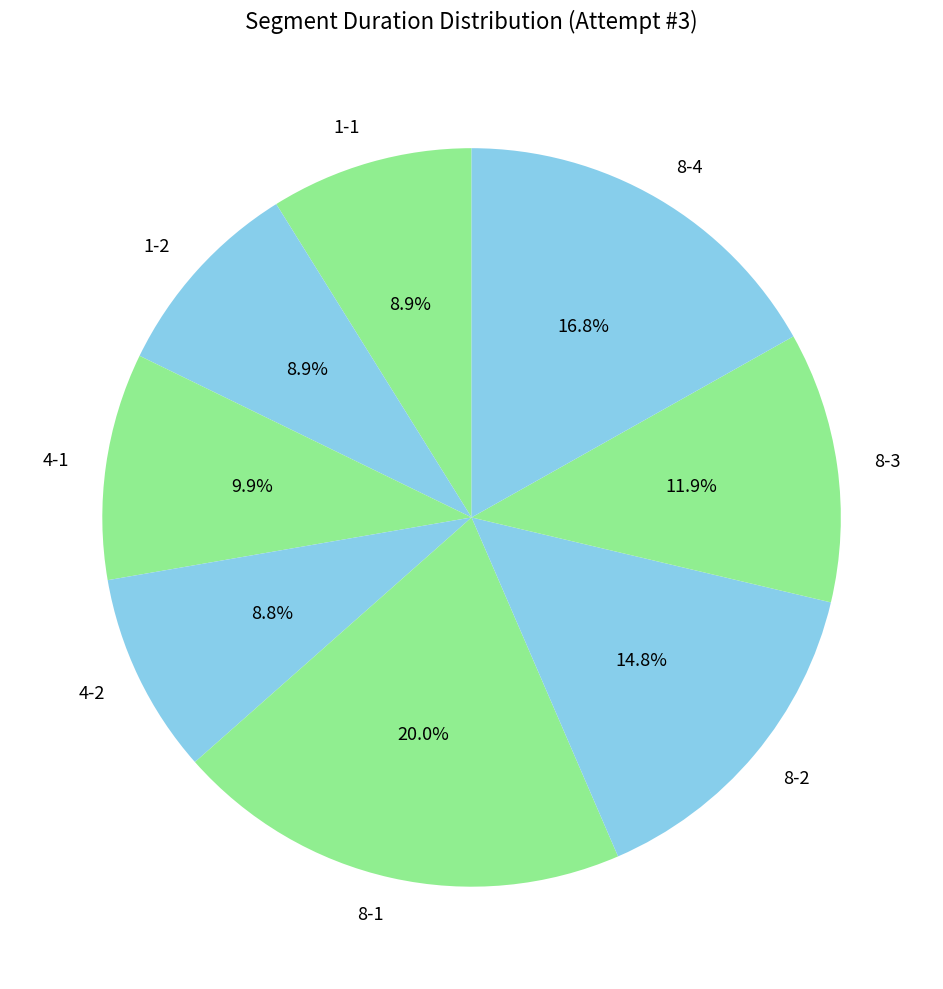

Combined, do 8-4 and 4-1 account for over 50%?

No